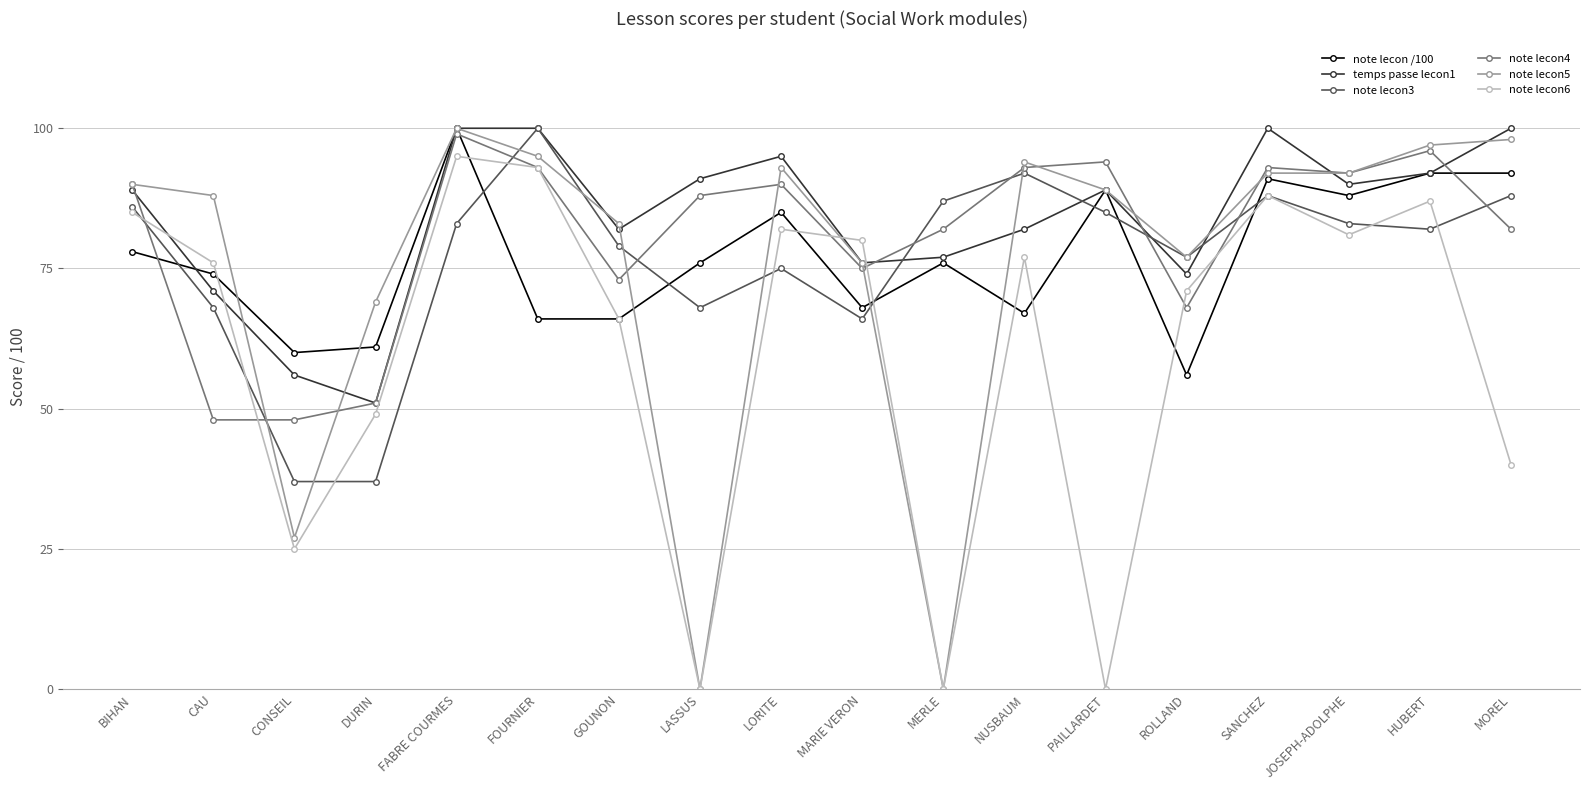

Rank the series at CONSEIL from lowest to highest value.

note lecon6, note lecon5, note lecon3, note lecon4, temps passe lecon1, note lecon /100